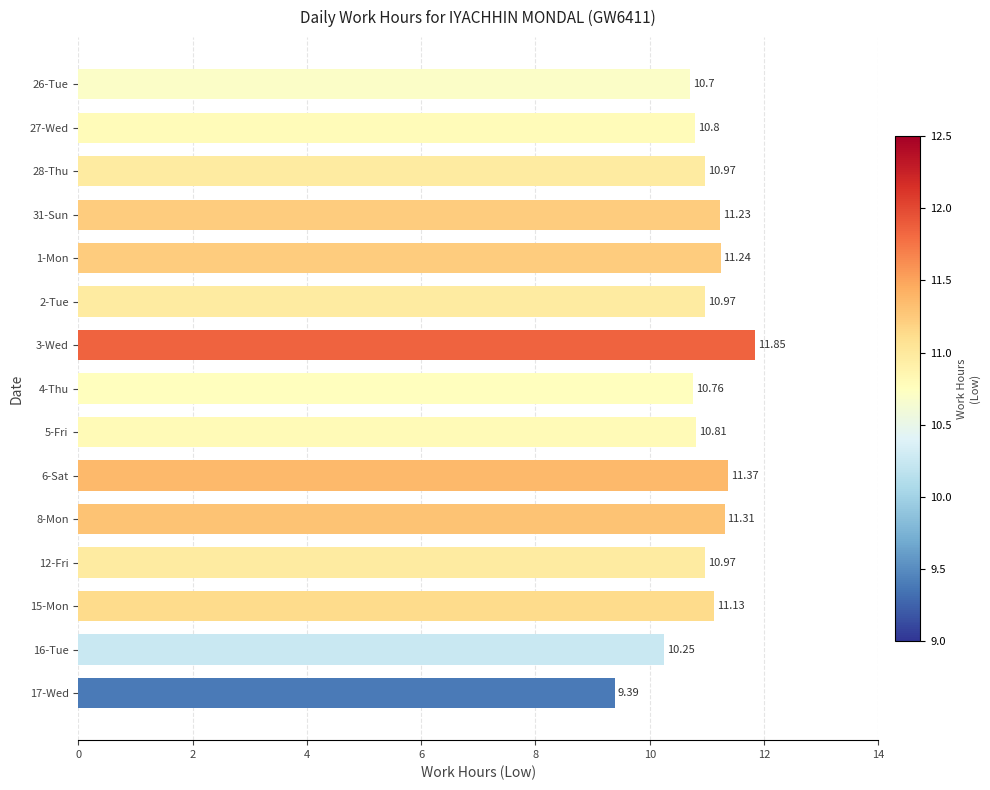

What is the difference between the maximum and minimum values?

2.5